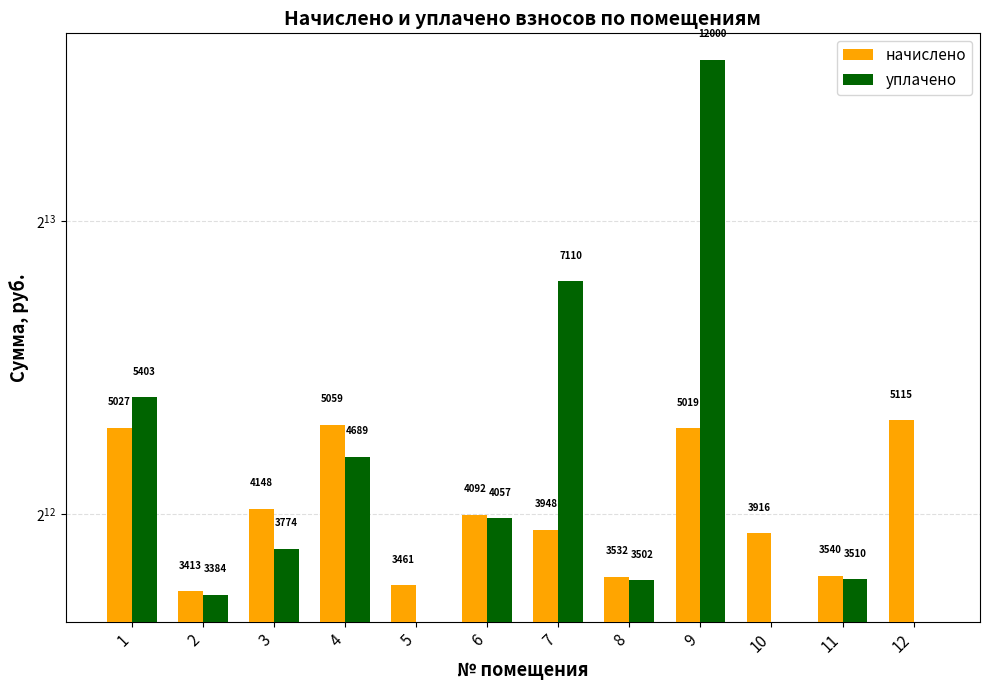

Where does the начислено series first go above 4091?

1